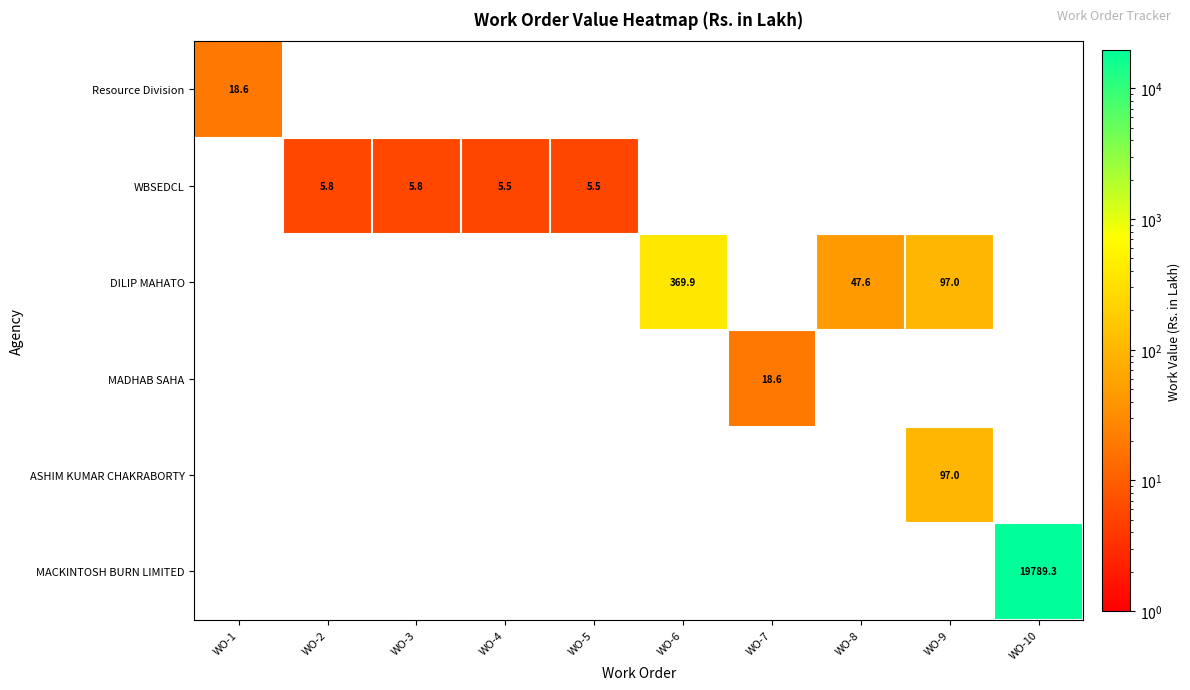

At which category is the sum across all series the highest?

WO-10